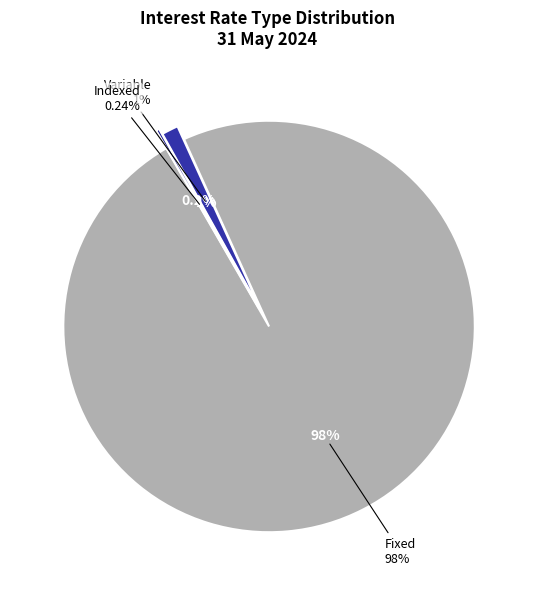

To the nearest percent, what is the combined percentage of Variable and Indexed?

2%